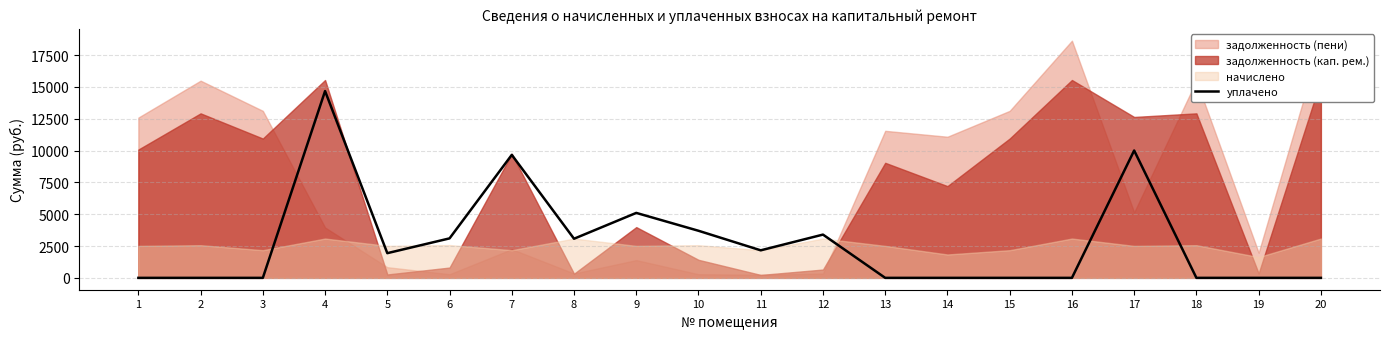

How many values are above zero?

10